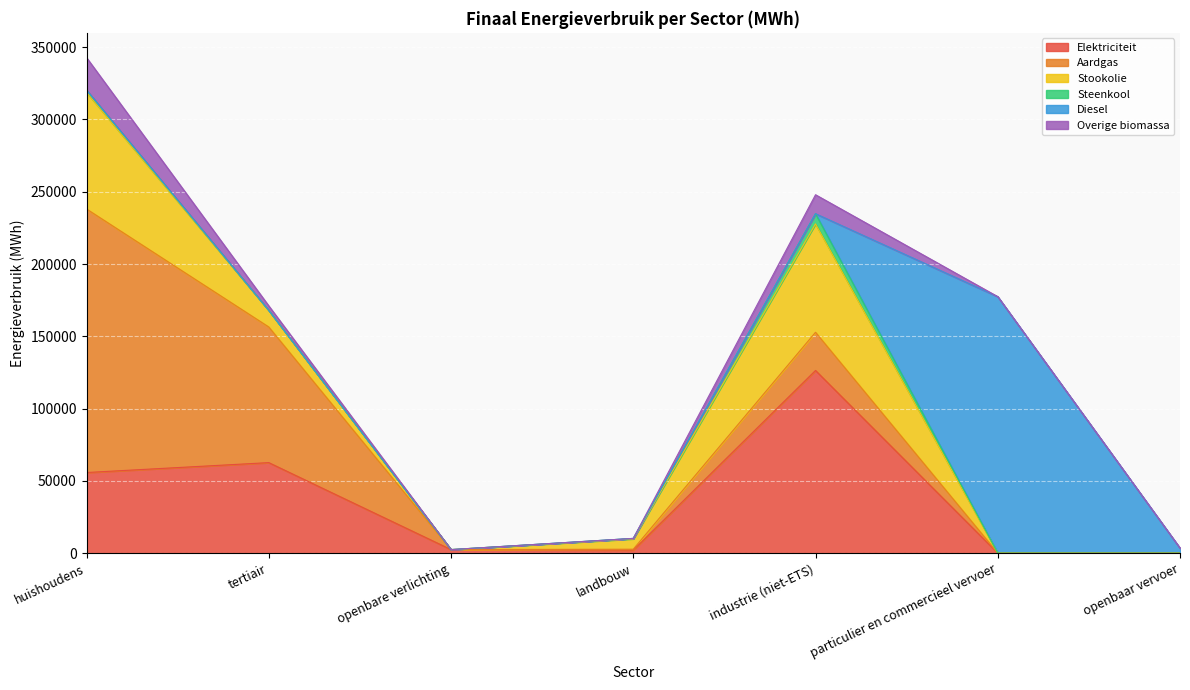

At openbaar vervoer, list the series in order from smallest to largest.

Aardgas, Stookolie, Steenkool, Overige biomassa, Elektriciteit, Diesel